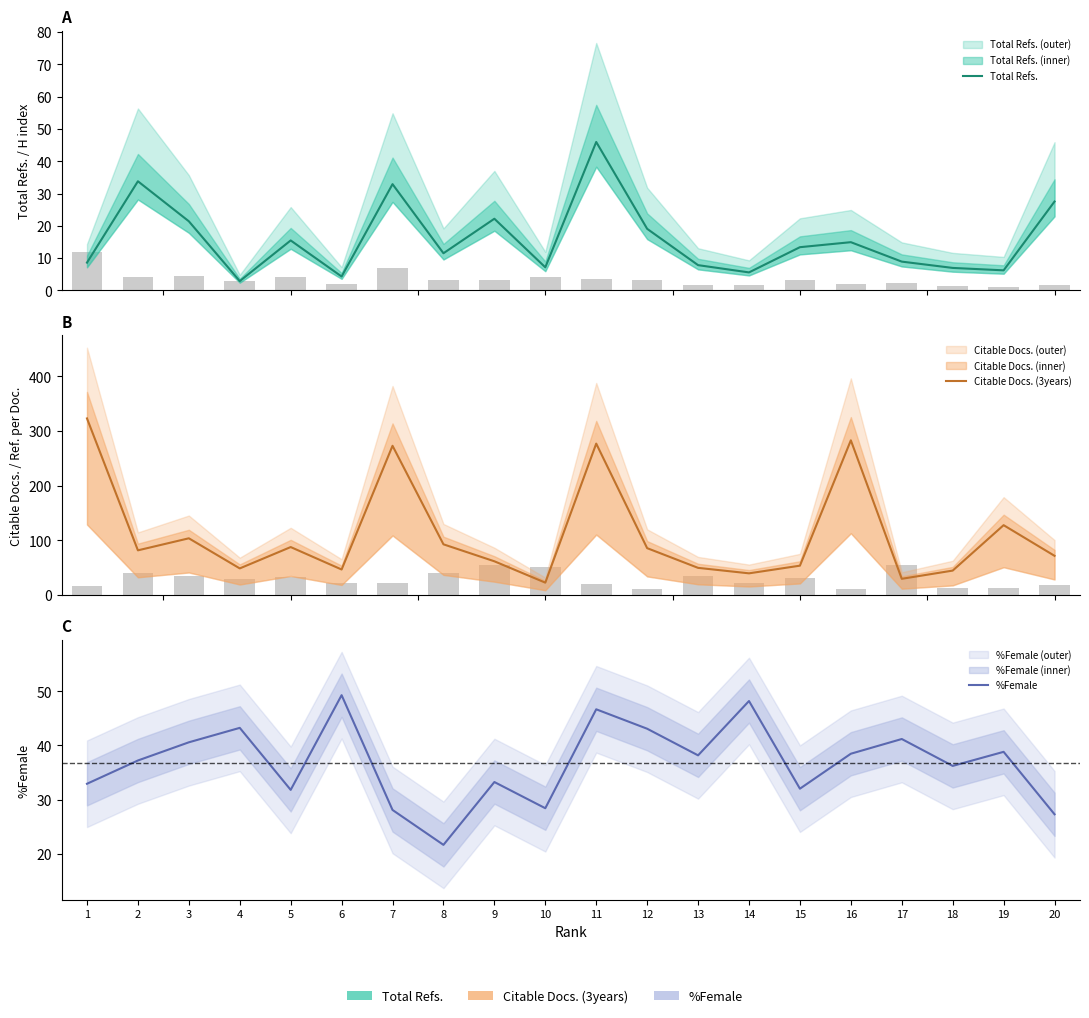

Which series has the largest total across all categories?

Citable Docs. (3years)